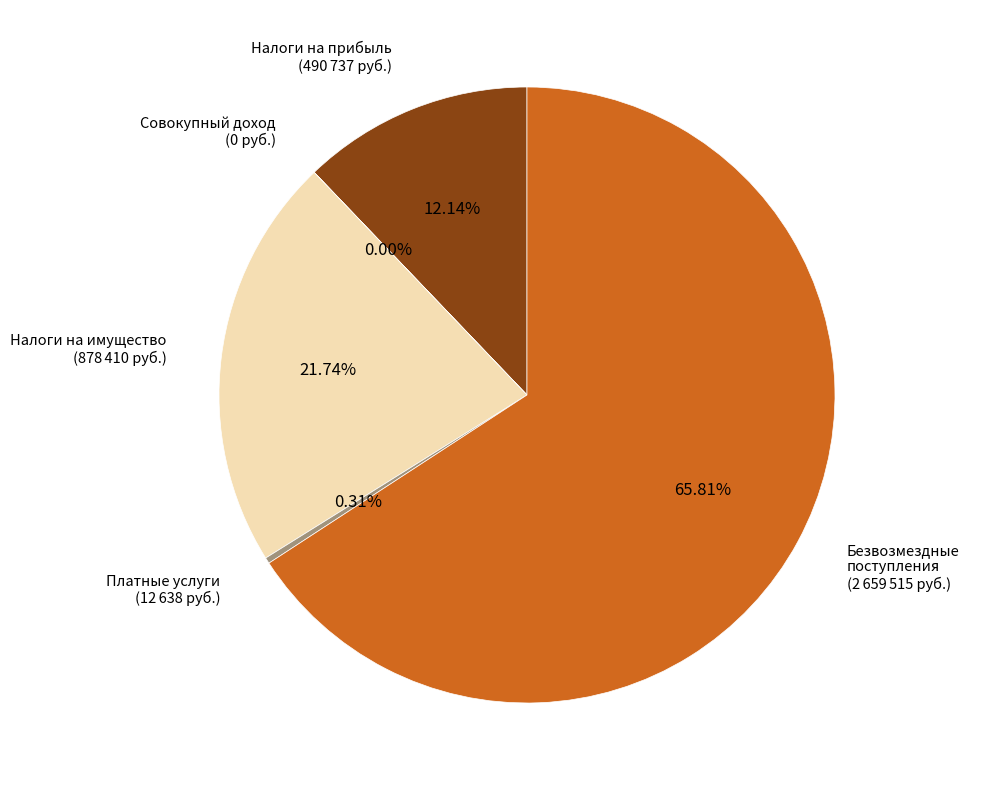

Between Платные услуги and Безвозмездные поступления, which is larger?

Безвозмездные поступления